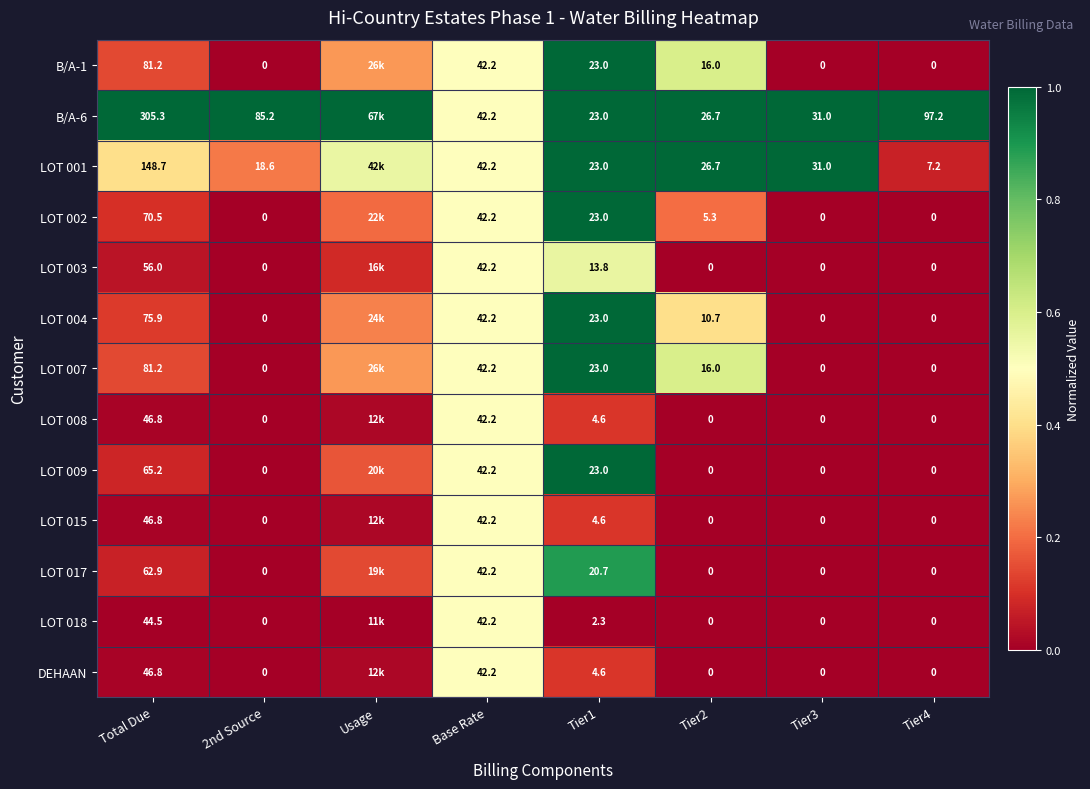

Is it true that LOT 015 equals 0.3 at Tier3?

False